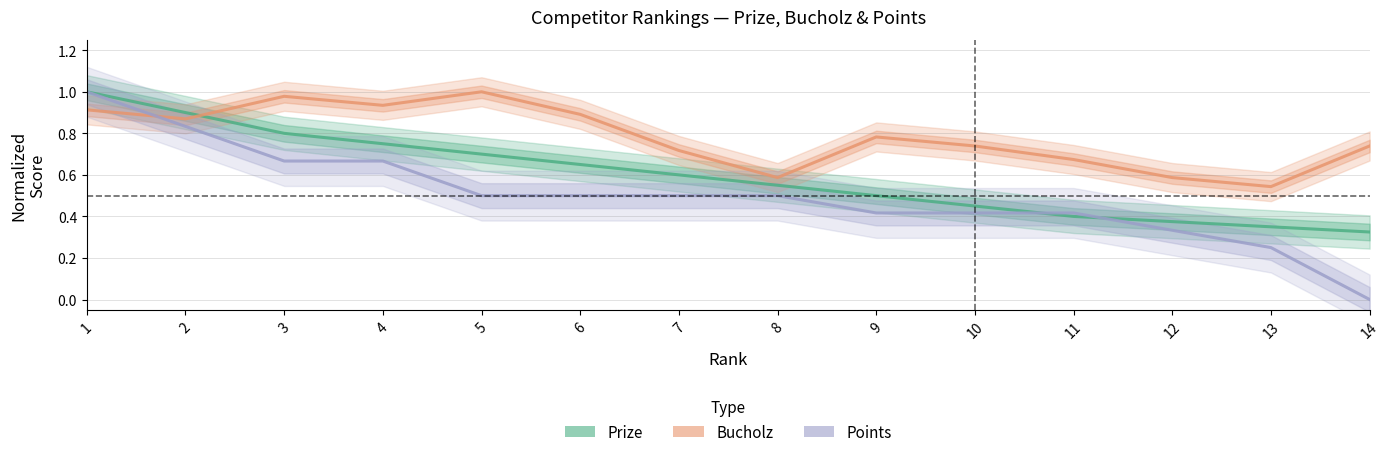

Rank the series at 2 from highest to lowest value.

Prize, Bucholz, Points